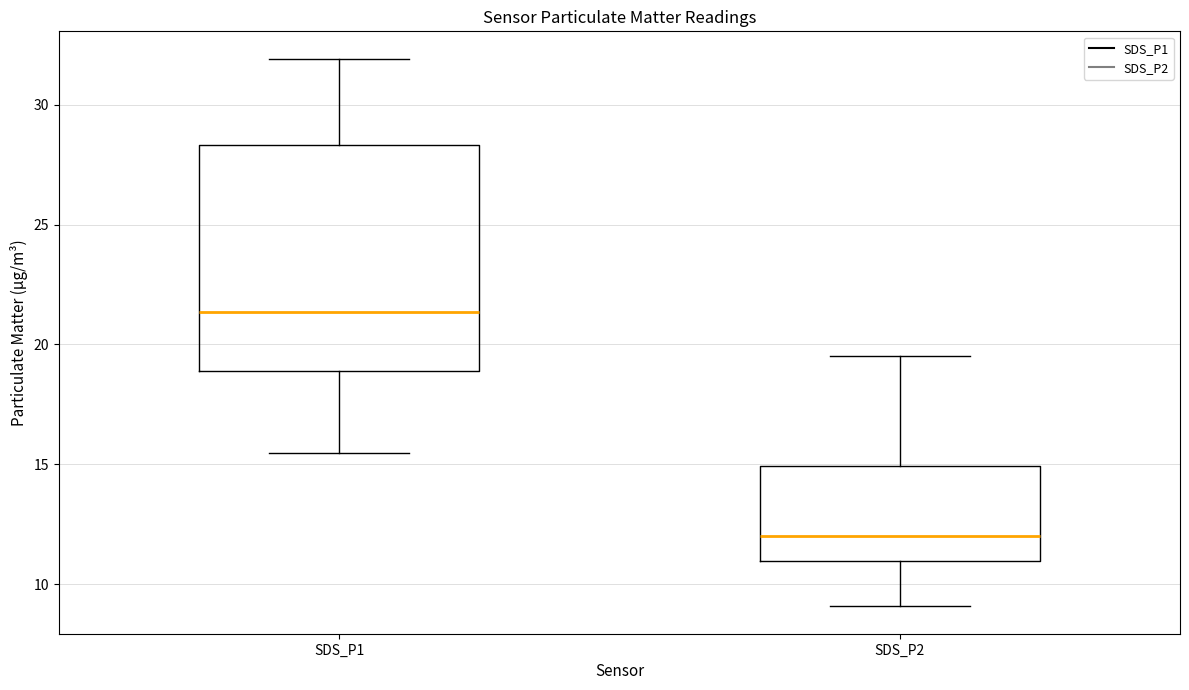

Reading left to right, read every box against the y-axis: the position of its median line, the range the box covers, and the ends of its whiskers. The values are not printed on the chart, so give them approximately, as read against the axis.

SDS_P1: median 21.5, box 19.0 to 28.5, whiskers 15.5 to 32.0
SDS_P2: median 12.0, box 11.0 to 15.0, whiskers 9.0 to 19.5